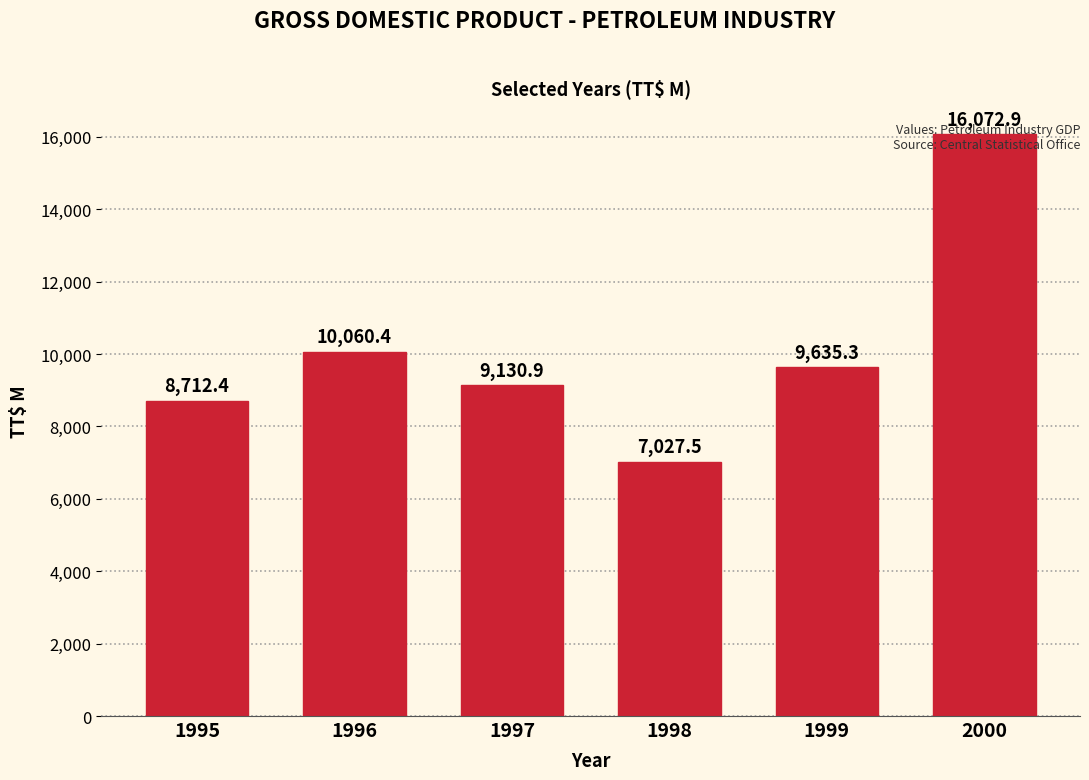

List the labels in order of value, smallest first.

1998, 1995, 1997, 1999, 1996, 2000